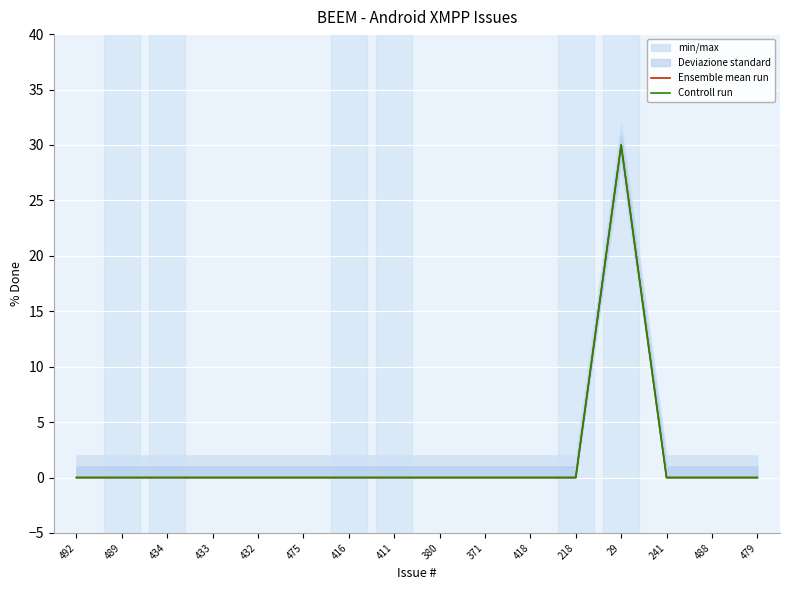

How many categories are shown in the chart?

16